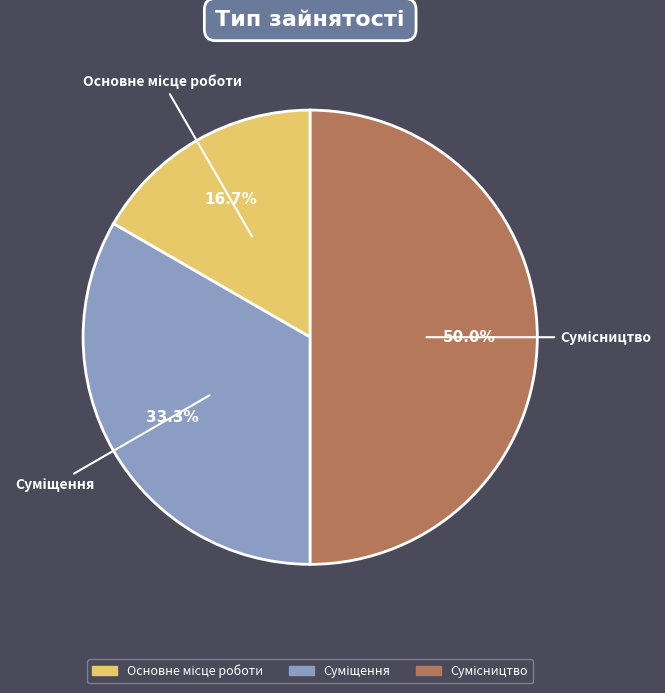

What percentage is the Сумісництво slice, to the nearest percent?

50%